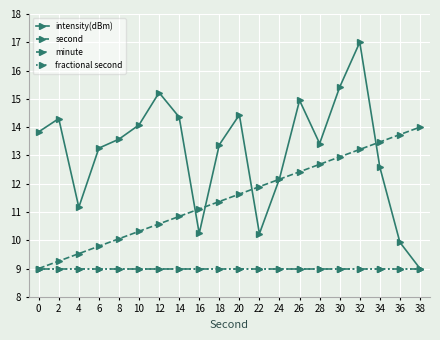

Is this an area chart (filled region under the line)?

No